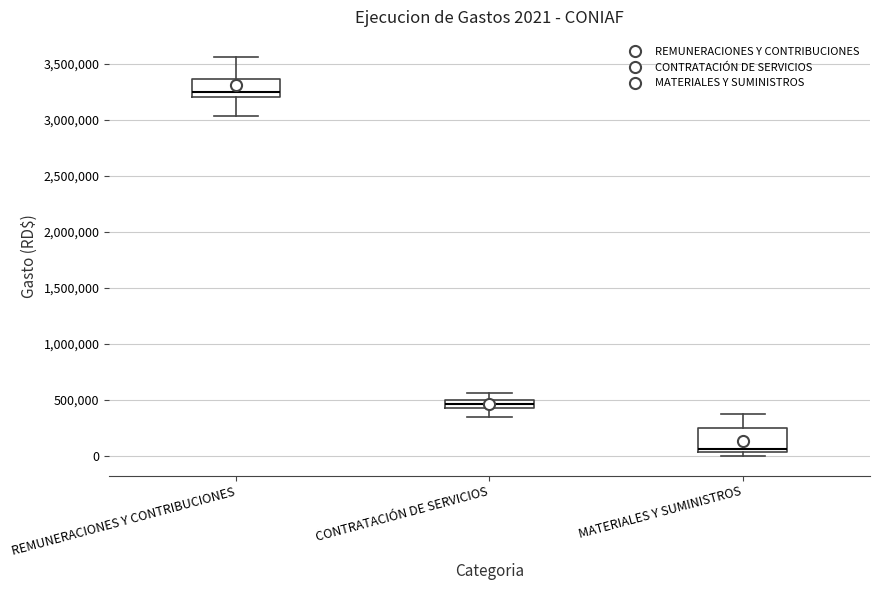

Which box's median line is the highest?

REMUNERACIONES Y CONTRIBUCIONES